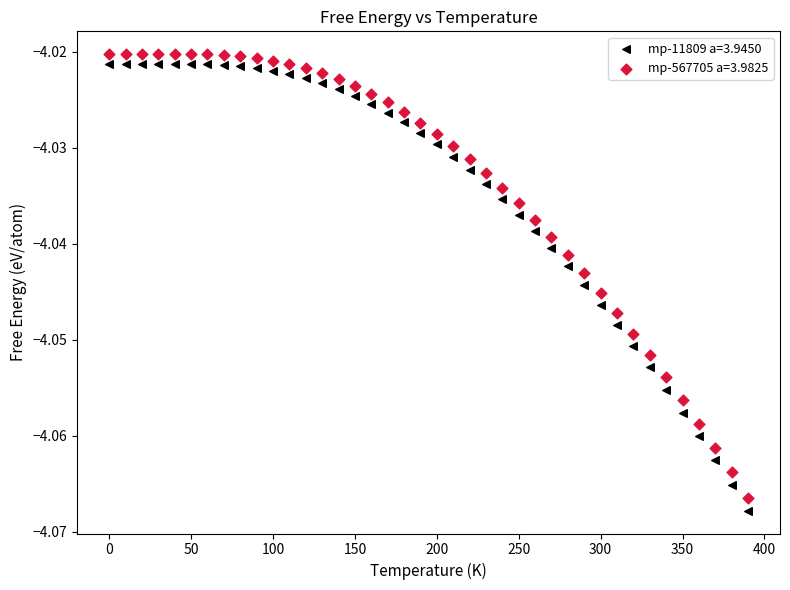

What are all the series names shown in the legend?

mp-11809 a=3.9450, mp-567705 a=3.9825